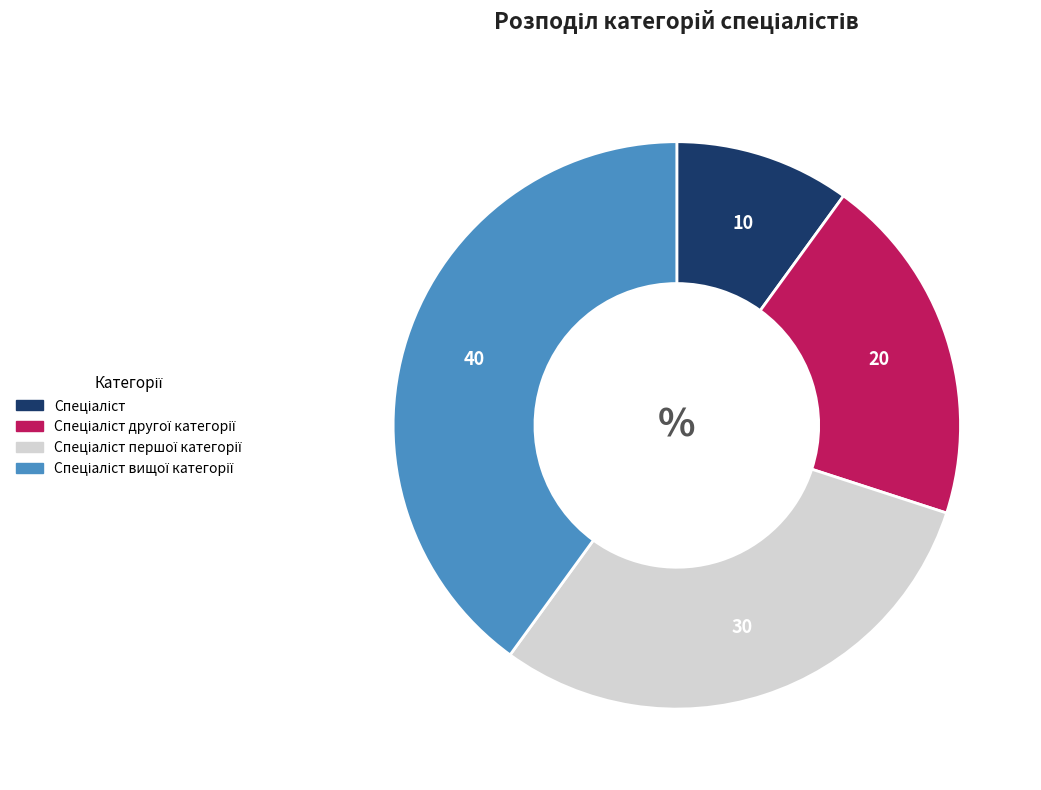

Does any single category account for the majority?

No